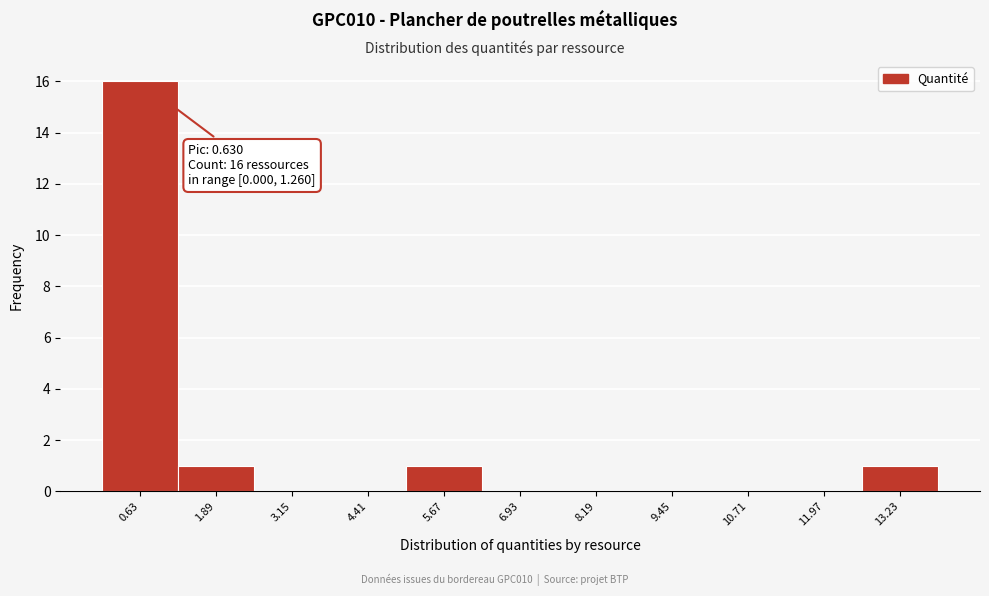

Over which range of the x-axis is the bar tallest?

0.0 to 1.2